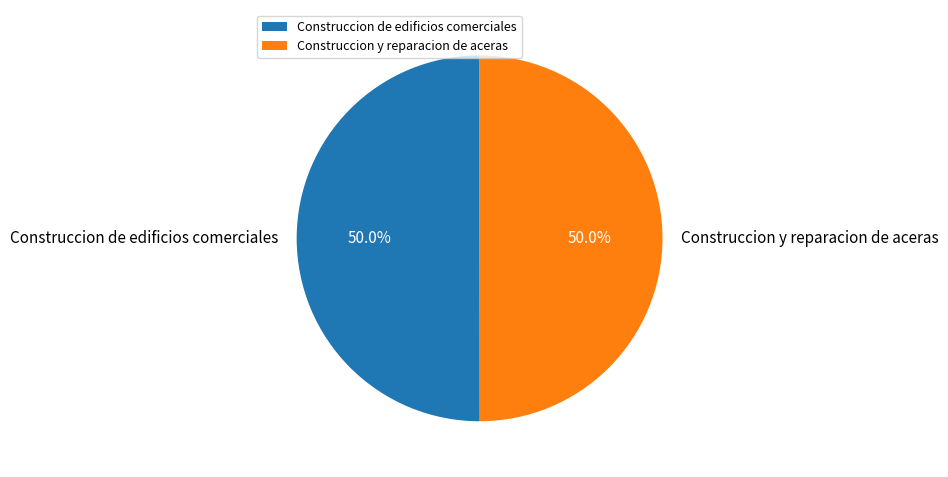

Approximately how many times larger is the value at Construccion de edificios comerciales compared to Construccion y reparacion de aceras?

1.0